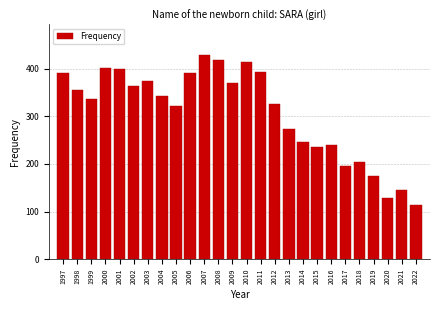

Reading left to right, transcribe all the data shown in this chart.

1997=391	1998=356	1999=337	2000=402	2001=399	2002=363	2003=375	2004=342	2005=321	2006=391	2007=429	2008=419	2009=371	2010=414	2011=393	2012=327	2013=273	2014=247	2015=236	2016=240	2017=196	2018=204	2019=174	2020=128	2021=146	2022=114